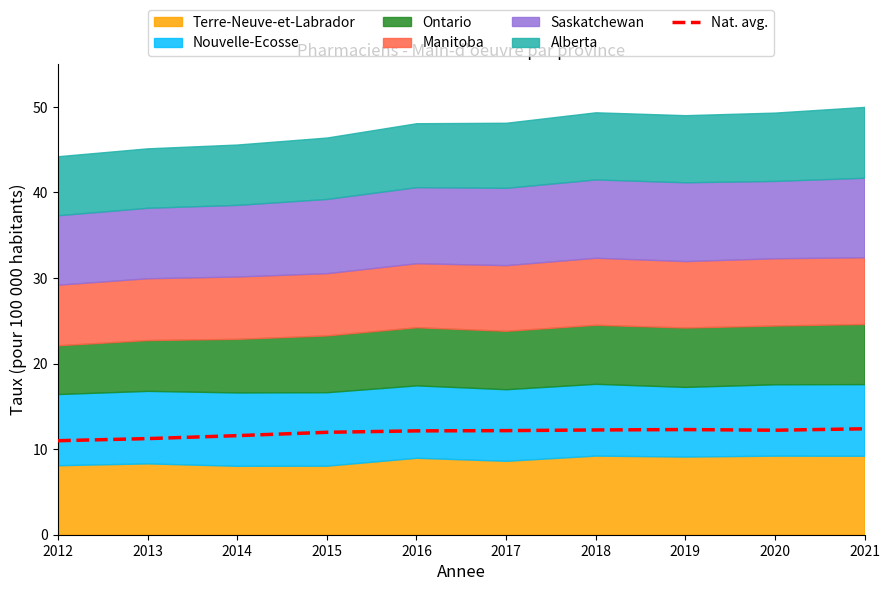

Read the value at 2013.

11.2